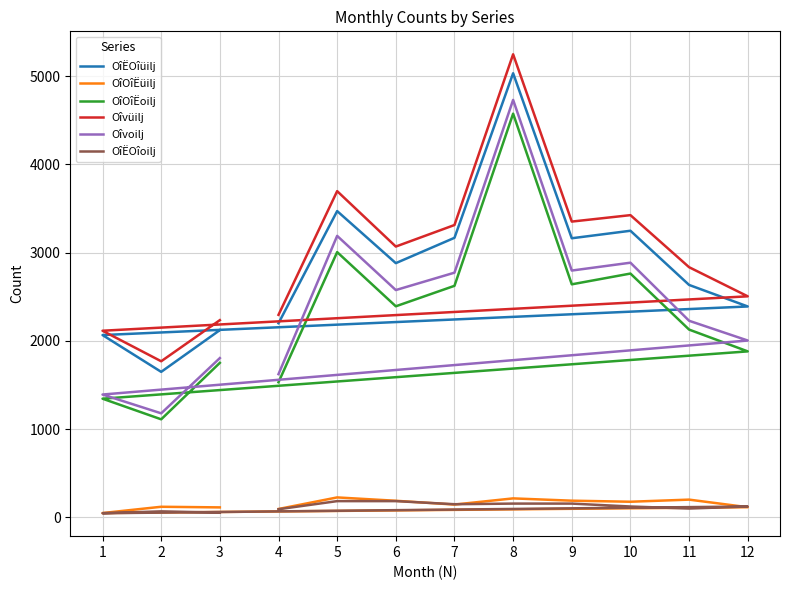

True or false: OîËOîüilj and OîOîËoilj intersect in this chart.

False